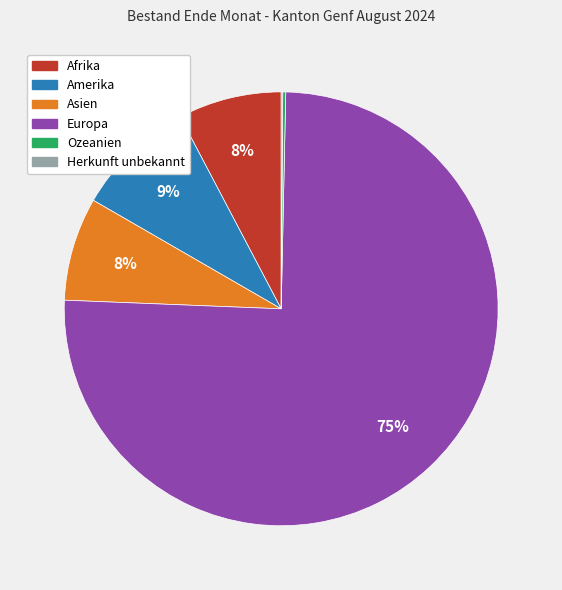

Is there a majority slice in this chart?

Yes